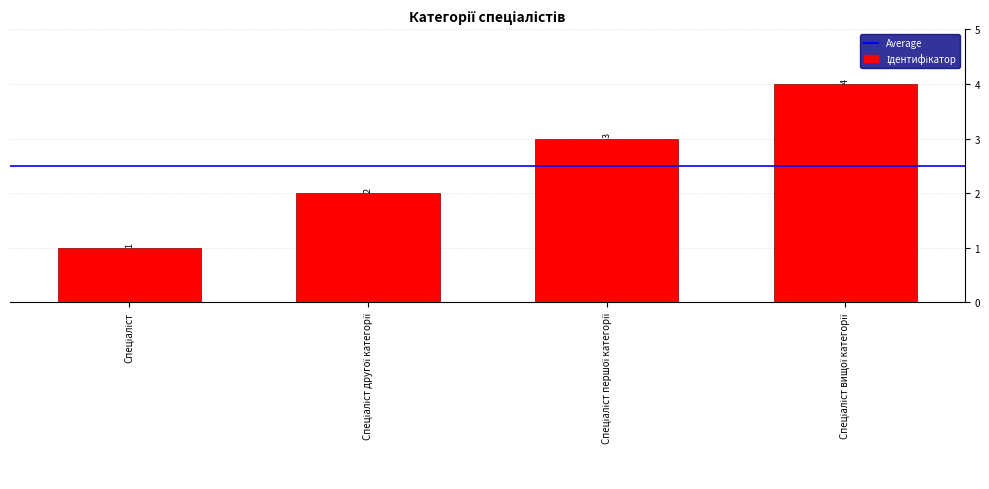

What is the value of the 1st bar from the left?

1